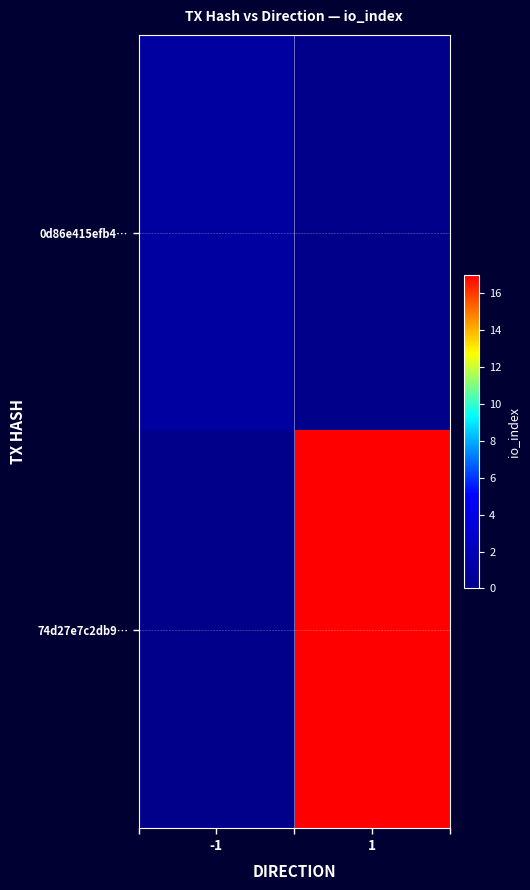

At -1, list the series in order from smallest to largest.

74d27e7c2db9…, 0d86e415efb4…